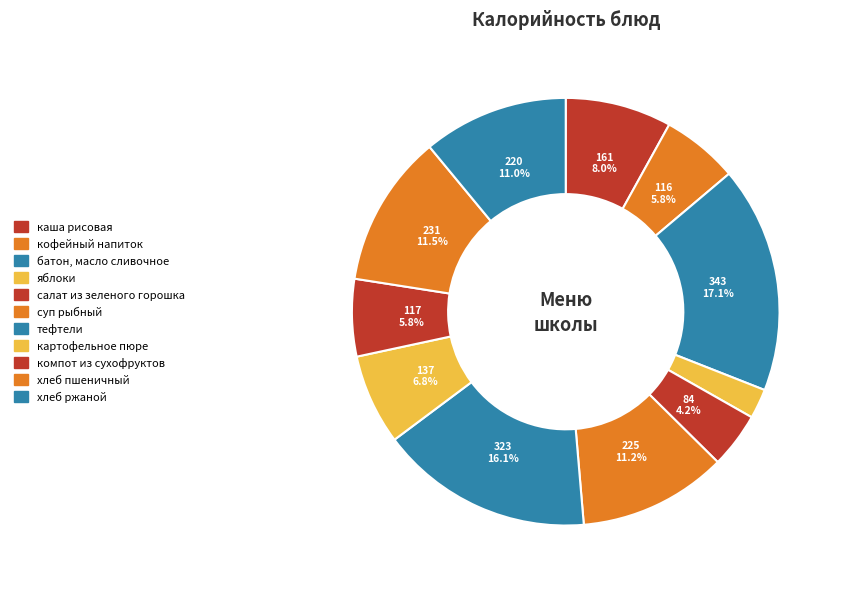

Which has a higher value, тефтели or картофельное пюре?

тефтели